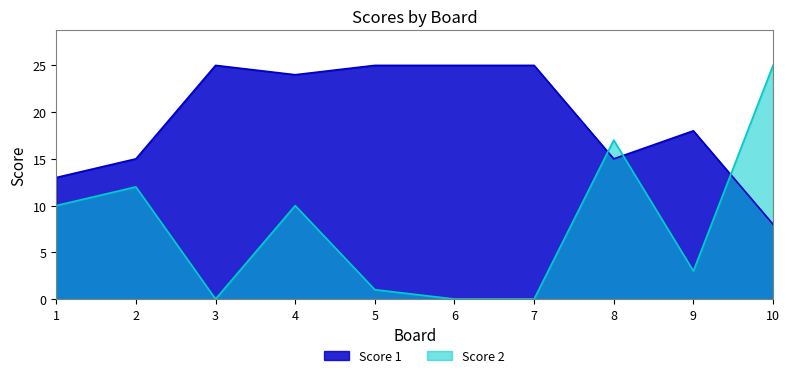

In Score 1, how many points are lower than both neighbors (excluding endpoints)?

2